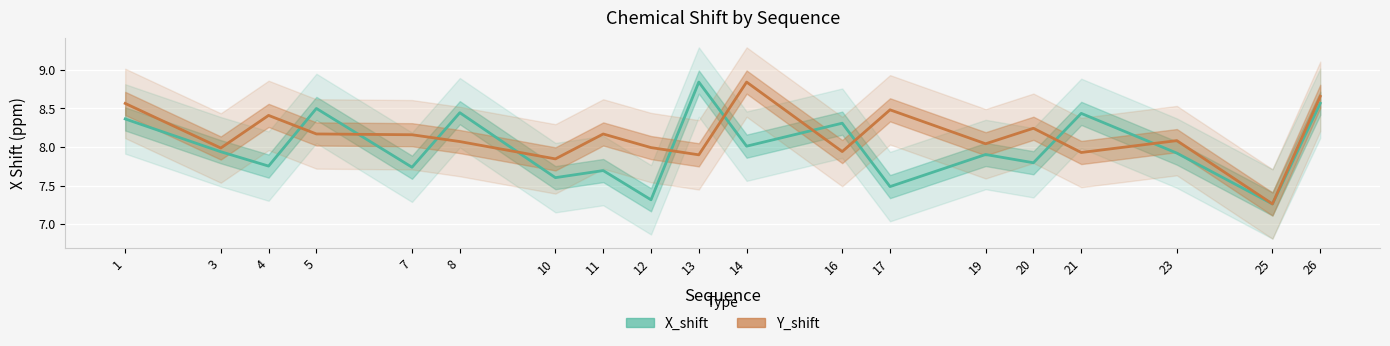

What is the difference between the Y_shift values at 17 and 5?

0.3